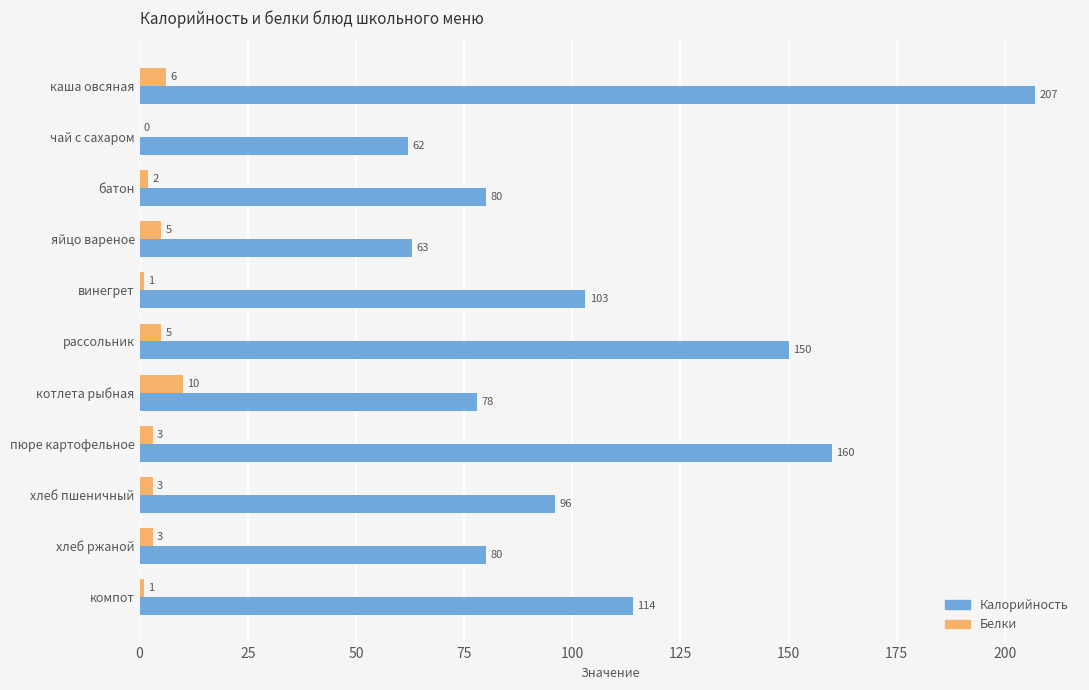

Is it true that Белки equals 5 at яйцо вареное?

True